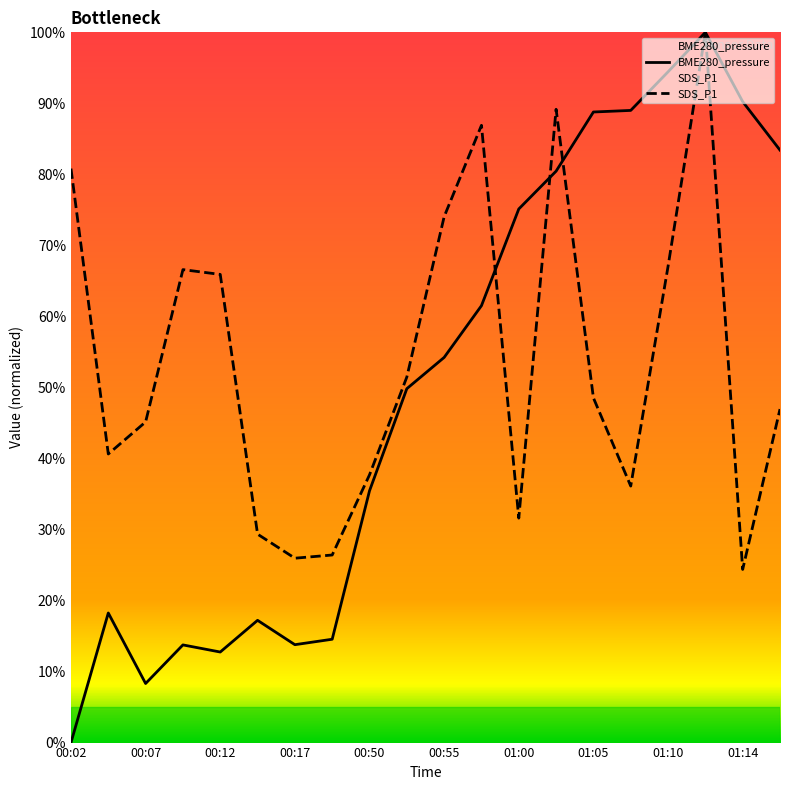

Where do BME280_pressure and SDS_P1 first cross each other?

00:57 and 01:00